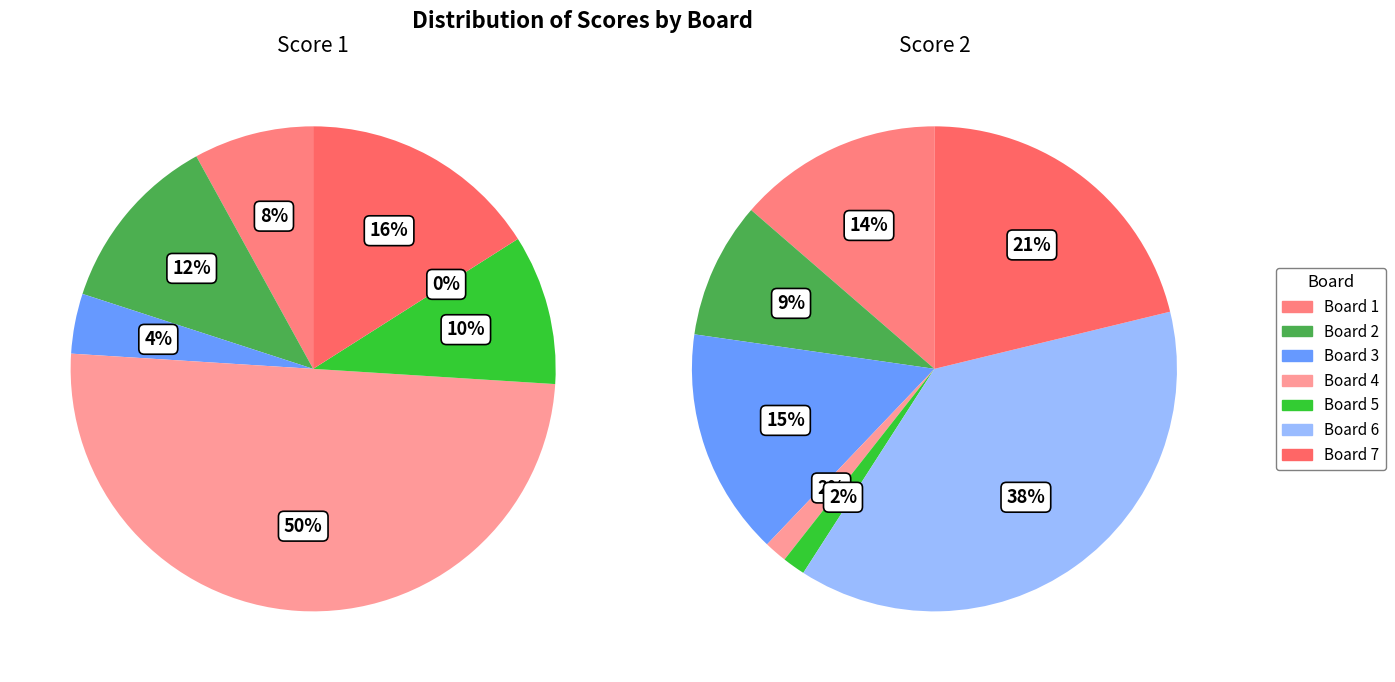

Count the number of slices in the pie.

7